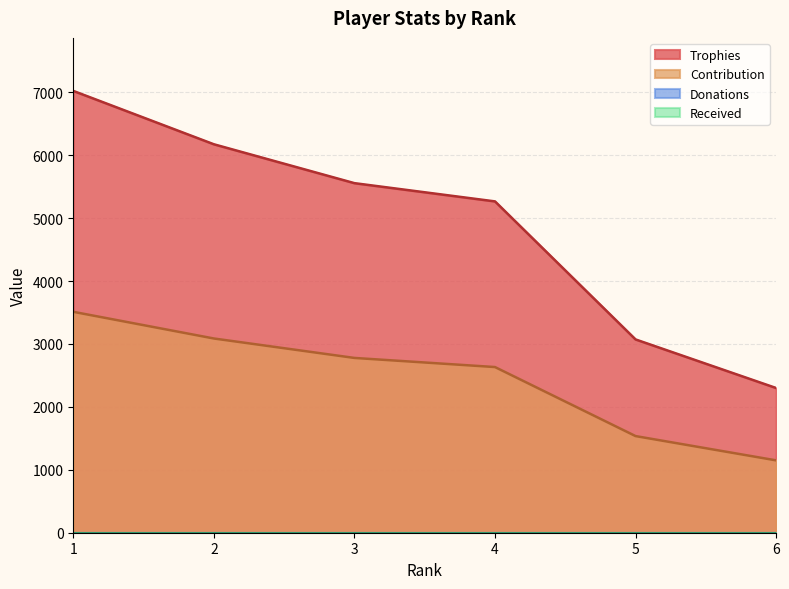

True or false: Trophies and Contribution cross at least once.

False